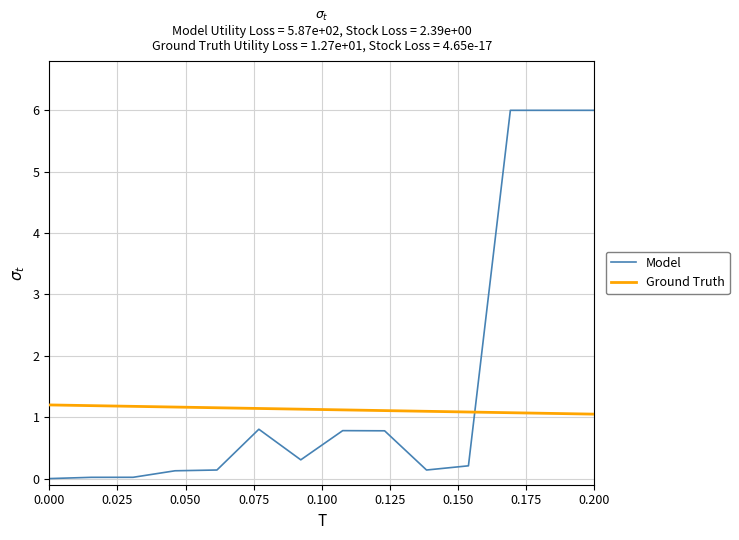

What is the sum of all Ground Truth values?

15.8